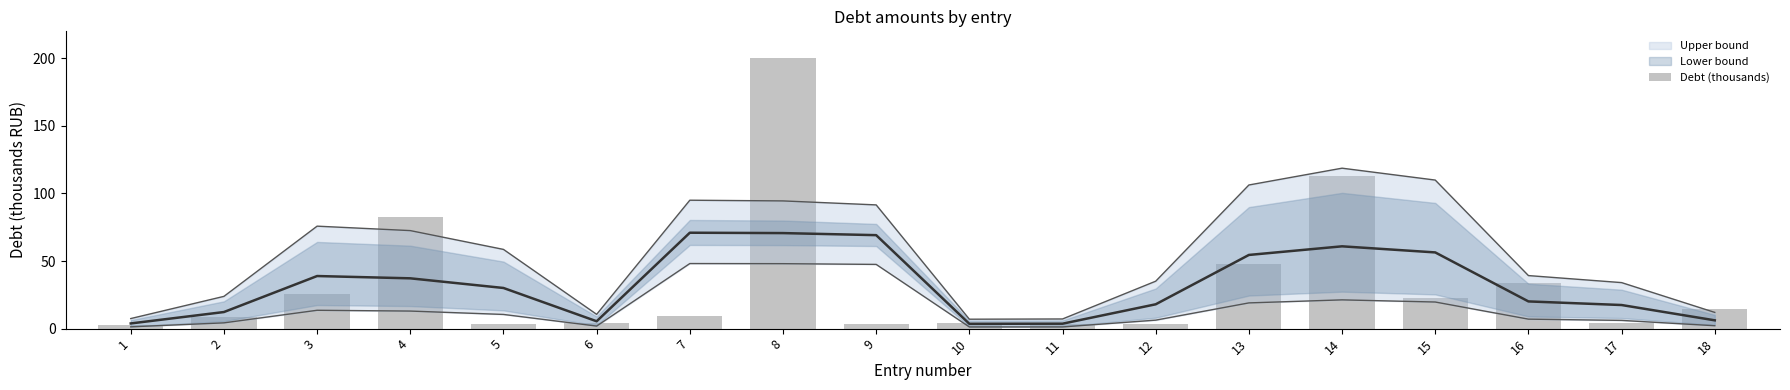

The chart shows a value of 181.4 at 14. True or false?

False